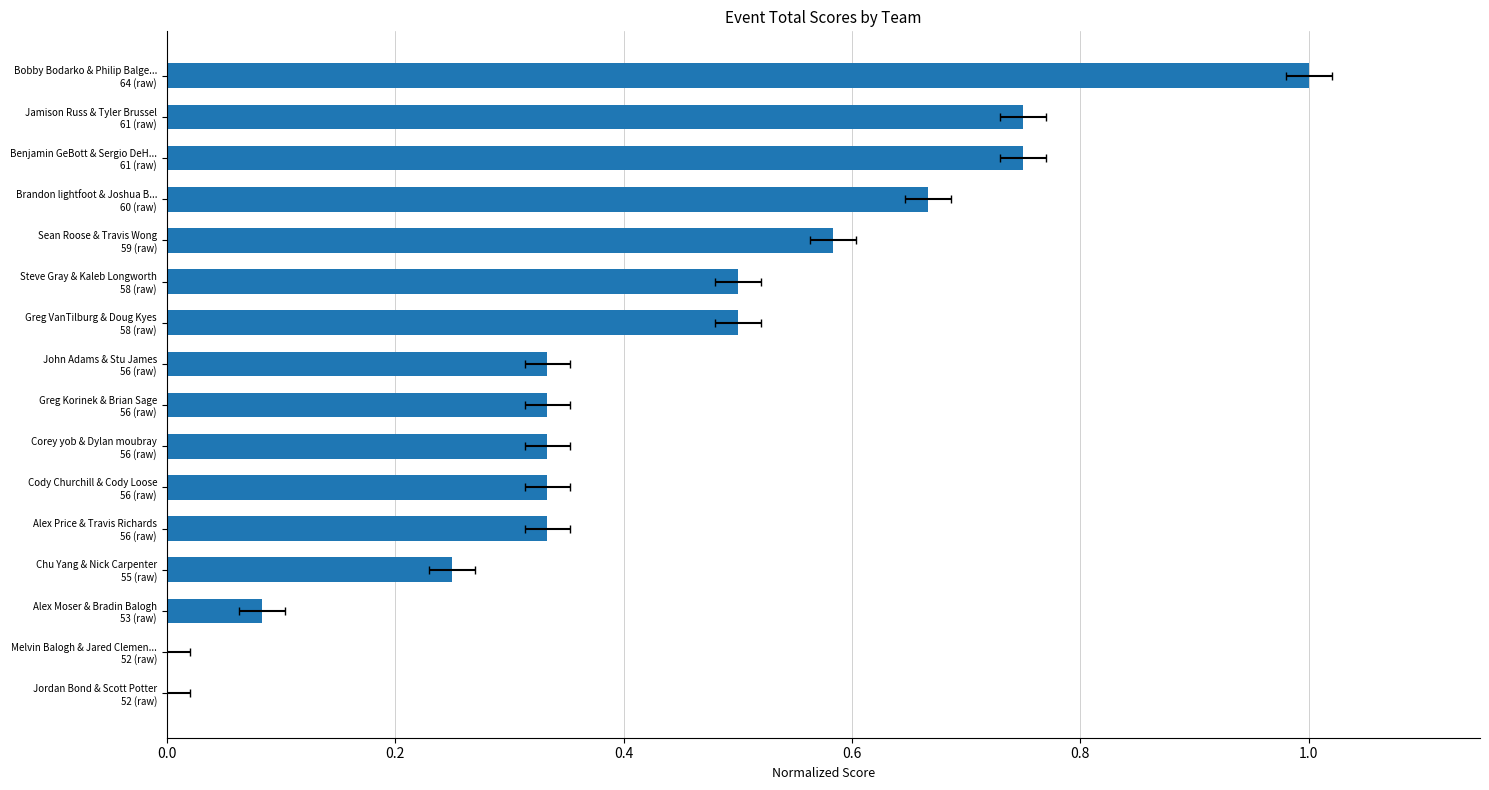

How many categories are shown in the chart?

16